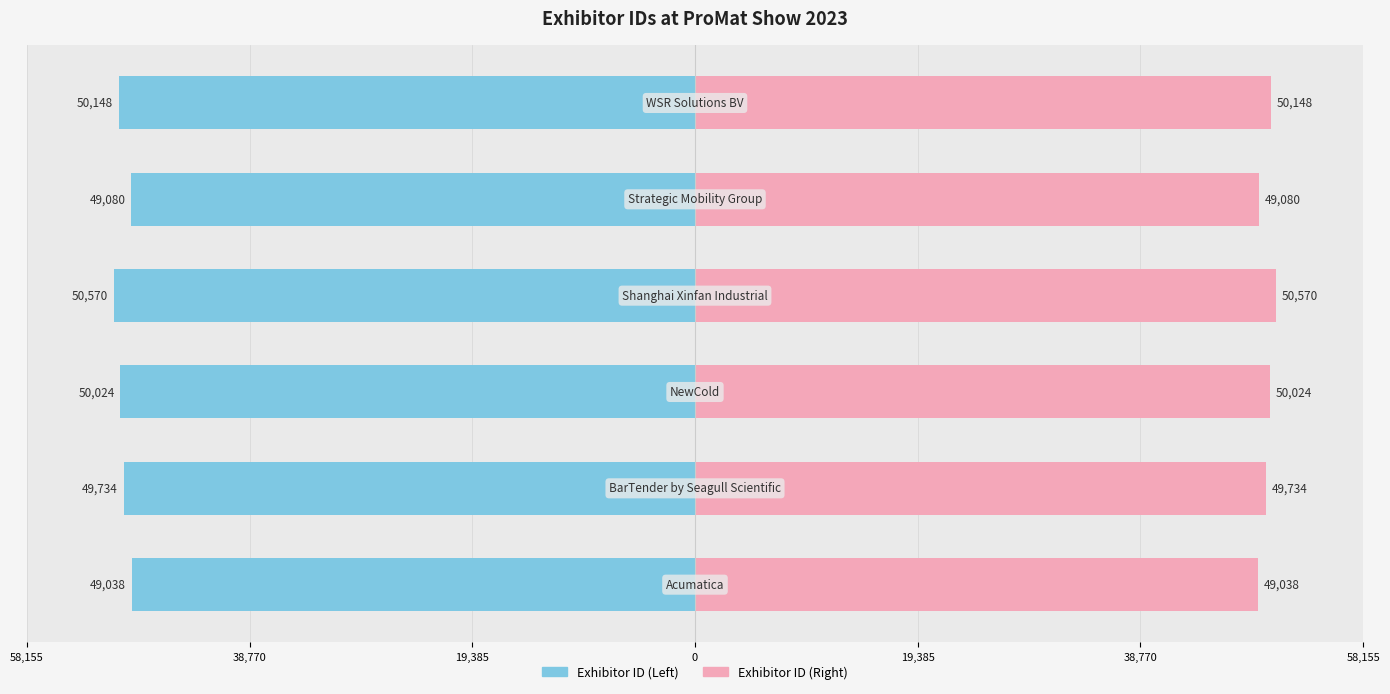

What is the greatest value displayed?

50570